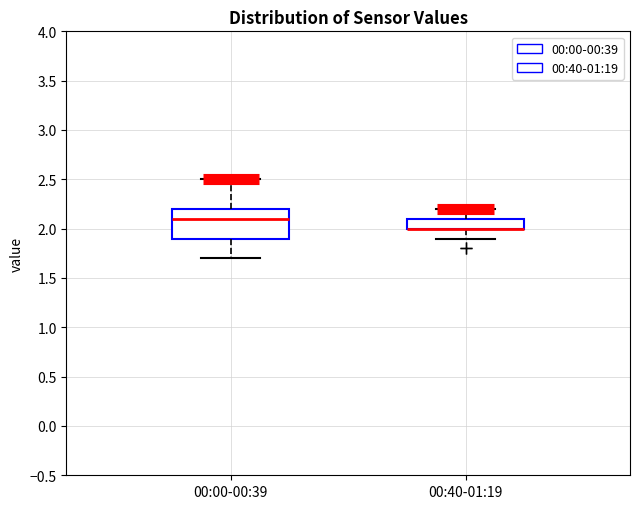

Where is the lower edge of the box for 00:40-01:19 on the y-axis? The values are not printed on the chart, so give them approximately, as read against the axis.

2.0